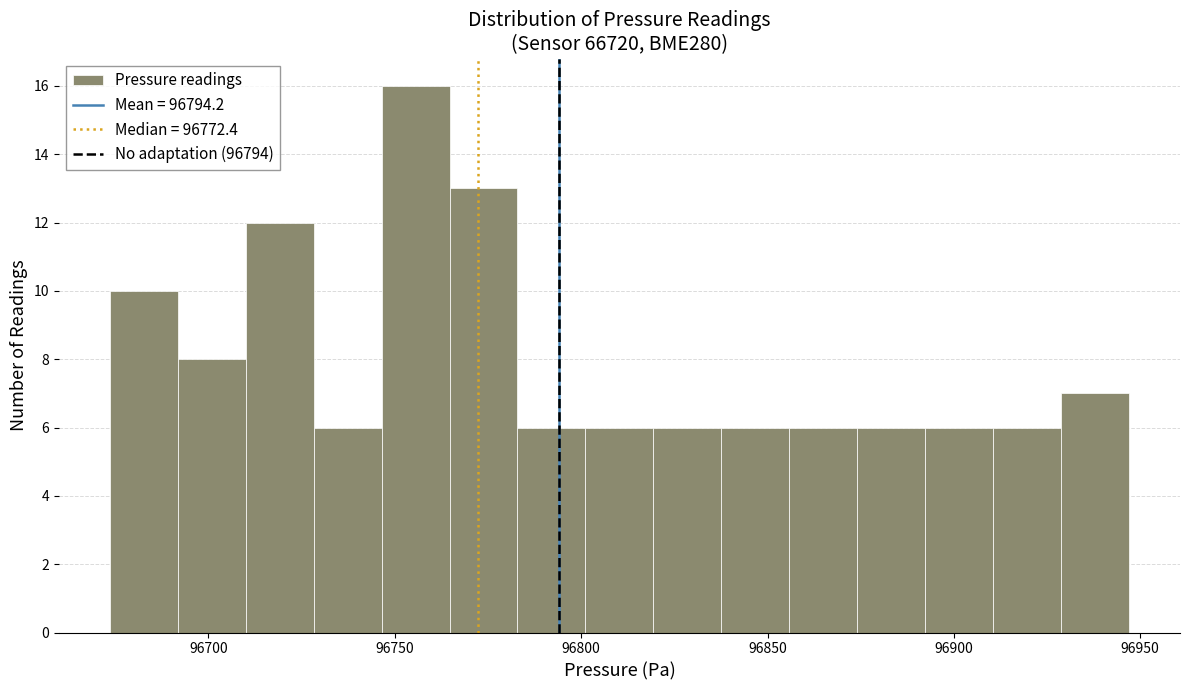

Around what value on the x-axis is the tallest bar? Give the approximate position of its centre, as read against the axis.

96755